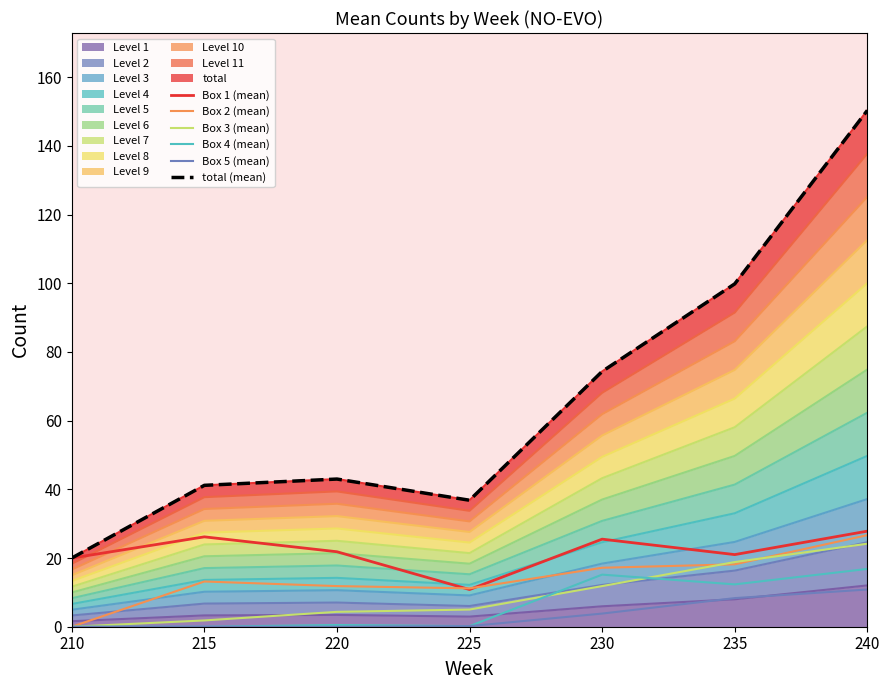

Between 230 and 240, which series saw the biggest shift?

total (mean)